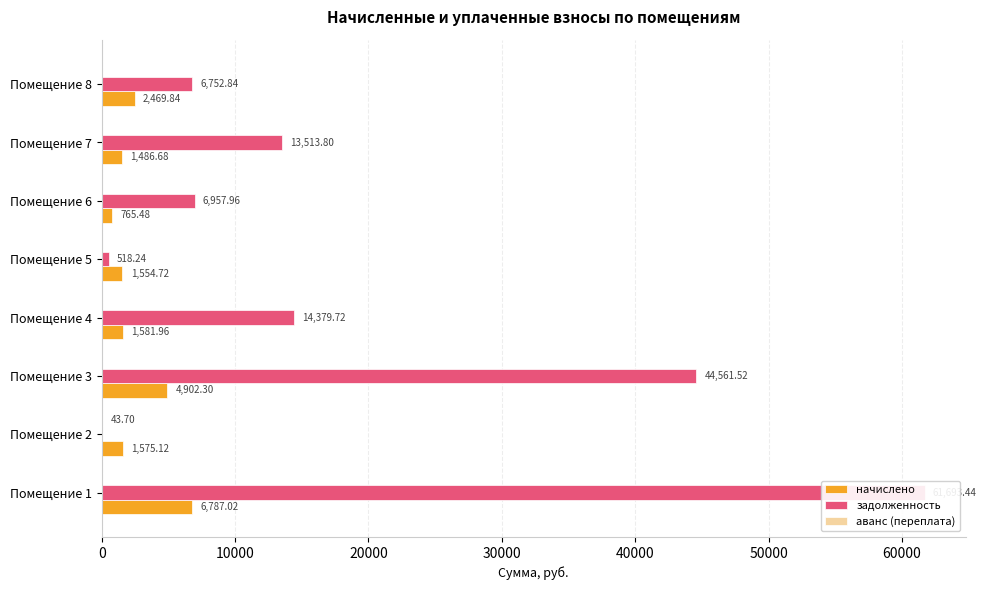

At how many categories does at least one series exceed 61615?

1